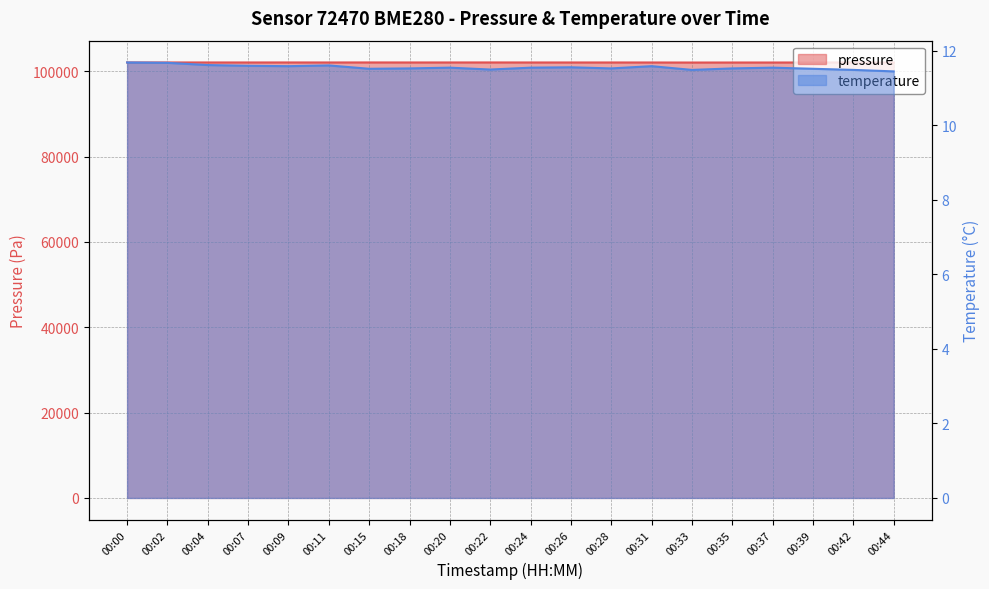

Reading left to right, extract all data points from this chart.

pressure: 102036.4	102042.7	102042.0	102041.5	102044.4	102040.4	102047.3	102041.0	102043.3	102046.8	102040.7	102039.6	102040.2	102037.2	102026.8	102032.2	102032.8	102036.8	102034.7	102027.6
temperature: 11.7	11.7	11.6	11.6	11.6	11.6	11.5	11.5	11.5	11.5	11.5	11.6	11.5	11.6	11.5	11.5	11.5	11.5	11.5	11.4